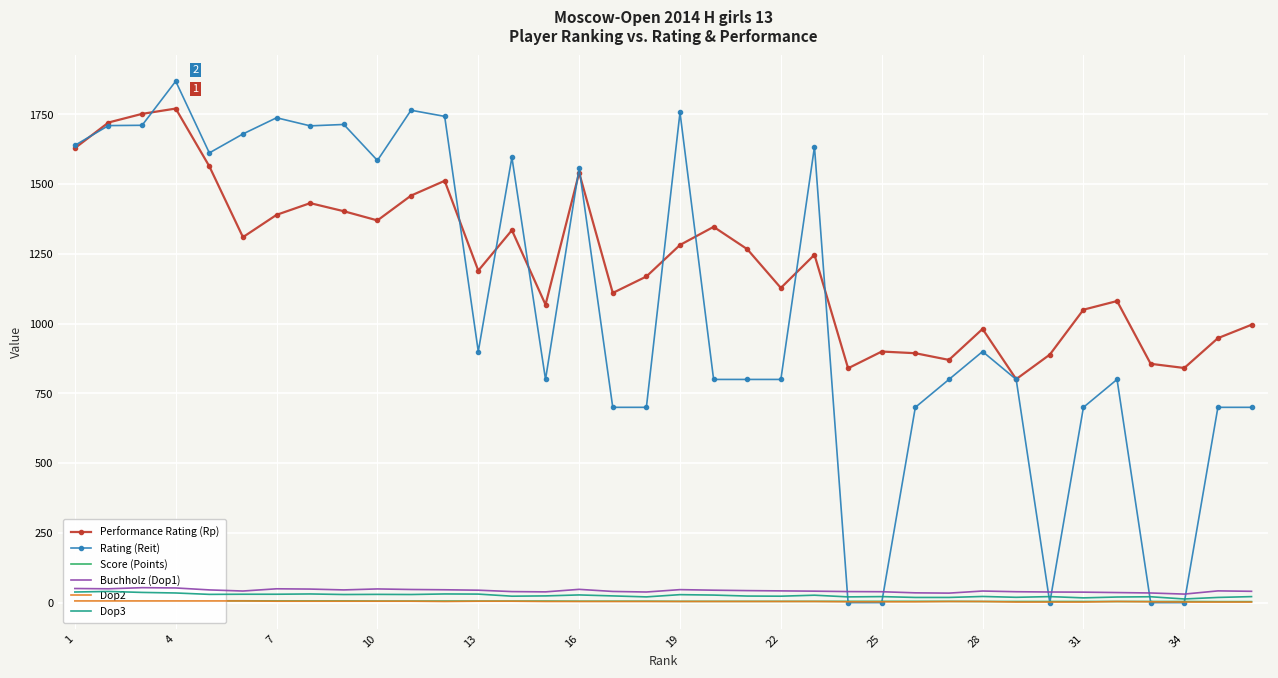

Reading left to right, what are all the values shown in this chart?

Performance Rating (Rp): 1629.0	1721.0	1752.0	1771.0	1564.0	1310.0	1390.0	1432.0	1403.0	1370.0	1459.0	1512.0	1190.0	1335.0	1068.0	1541.0	1110.0	1169.0	1282.0	1347.0	1267.0	1128.0	1247.0	840.0	900.0	894.0	870.0	981.0	801.0	889.0	1050.0	1081.0	856.0	841.0	948.0	996.0
Rating (Reit): 1639.0	1710.0	1711.0	1869.0	1612.0	1680.0	1738.0	1709.0	1714.0	1585.0	1765.0	1743.0	900.0	1596.0	800.0	1558.0	700.0	700.0	1757.0	800.0	800.0	800.0	1634.0	0.0	0.0	700.0	800.0	900.0	800.0	0.0	700.0	800.0	0.0	0.0	700.0	700.0
Score (Points): 7.0	7.0	6.5	6.5	6.5	6.5	6.0	6.0	6.0	5.5	5.5	5.5	5.5	5.5	5.5	5.0	5.0	5.0	4.5	4.5	4.5	4.5	4.5	4.5	4.5	4.5	4.5	4.0	4.0	4.0	4.0	4.0	4.0	4.0	3.5	3.5
Buchholz (Dop1): 50.5	49.5	53.5	52.5	45.5	41.5	49.5	48.5	45.5	49.0	47.0	46.0	44.5	39.5	38.5	47.5	40.0	38.0	46.5	44.5	43.0	42.0	41.0	39.5	39.0	35.0	34.0	41.5	39.0	38.0	37.5	36.0	34.5	30.5	42.0	40.5
Dop2: 6.0	6.0	6.0	6.0	6.0	6.0	5.0	5.0	5.0	5.0	5.0	4.0	5.0	5.0	4.0	4.0	4.0	4.0	4.0	4.0	4.0	4.0	4.0	3.0	3.0	3.0	4.0	4.0	2.0	2.0	2.0	4.0	3.0	2.0	2.0	2.0
Dop3: 38.0	40.0	36.5	34.5	29.5	30.0	30.0	31.0	29.0	29.5	29.0	31.0	30.5	23.0	24.0	27.5	24.0	20.5	28.5	27.0	23.5	23.0	26.5	20.5	21.5	18.5	18.5	22.0	19.0	21.5	17.0	20.0	21.0	13.0	18.5	21.5